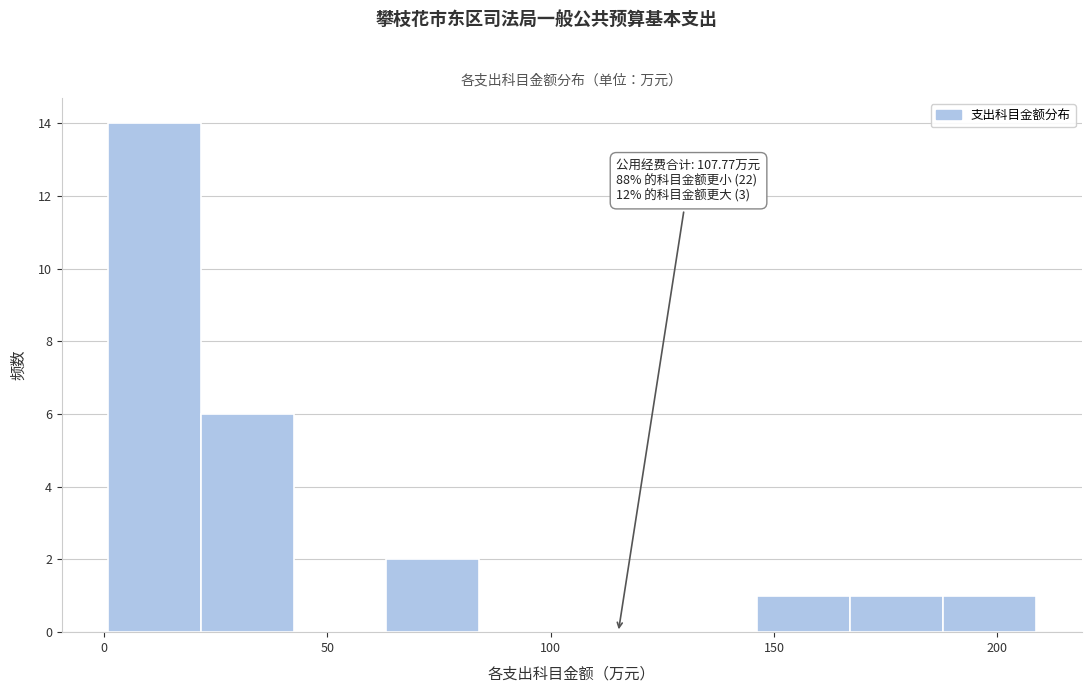

Which range on the x-axis has the tallest bar?

0 to 20